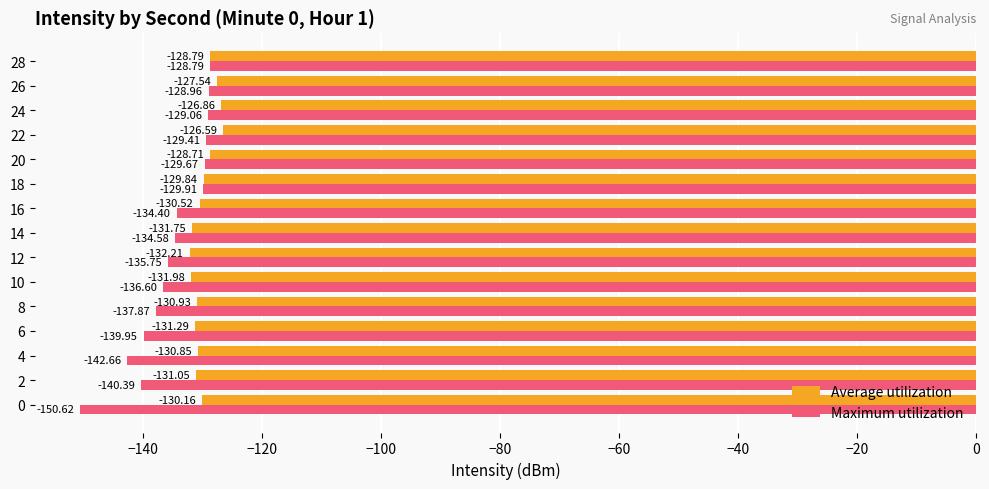

Rank the categories by Maximum utilization value from highest to lowest.

28, 26, 24, 22, 20, 18, 16, 14, 12, 10, 8, 6, 2, 4, 0